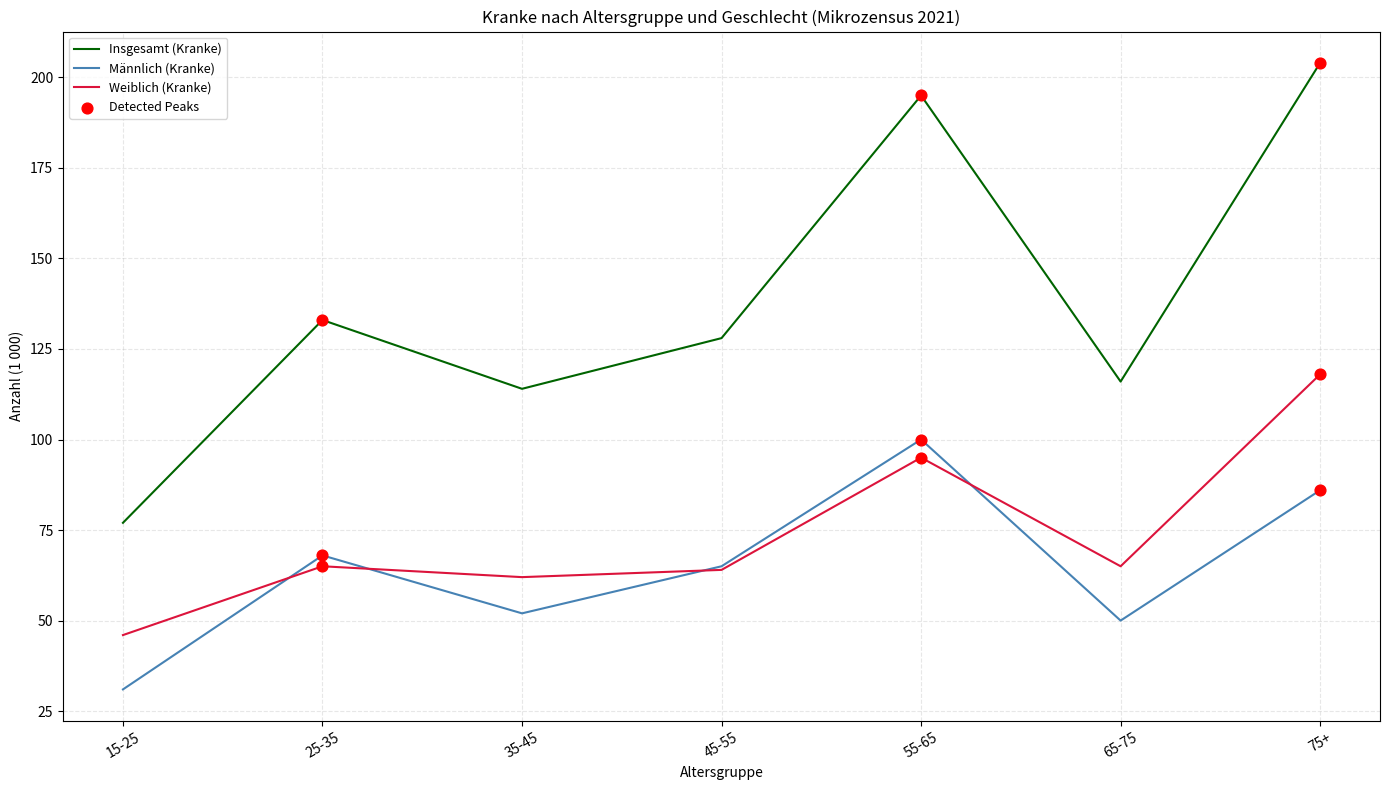

At which category is the sum across all series the highest?

75+